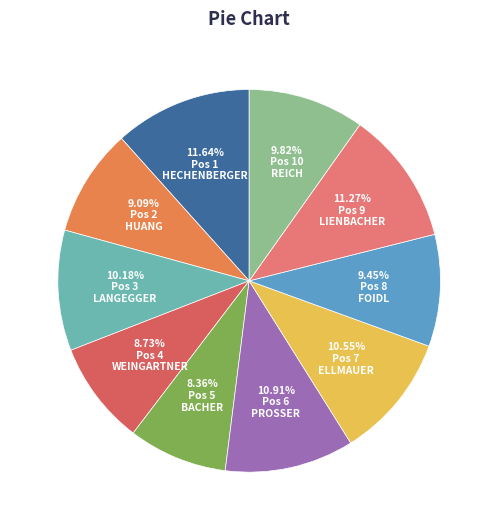

To the nearest percent, what is the average slice percentage?

10%